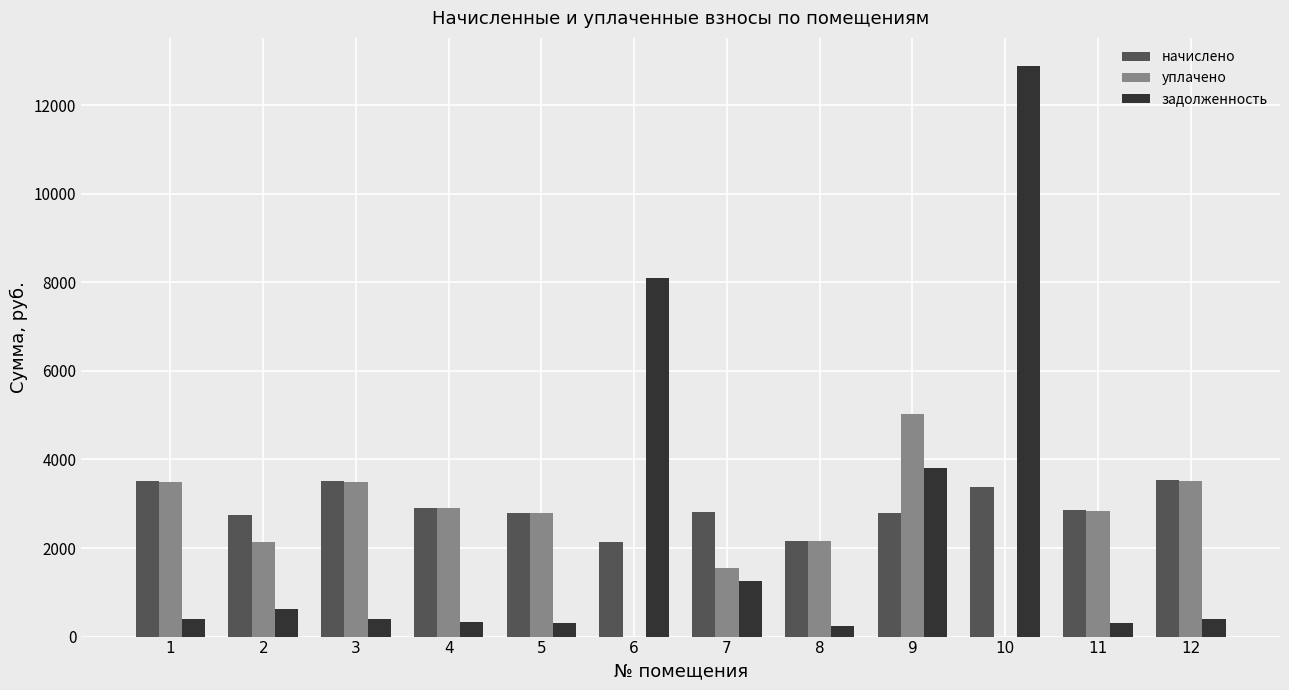

Where does the уплачено series first go above 2838?

1